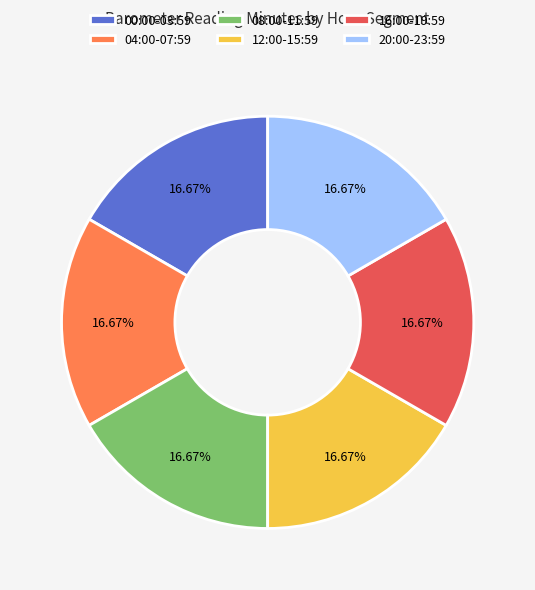

What is the ratio of the value at 04:00-07:59 to the value at 12:00-15:59?

1.0